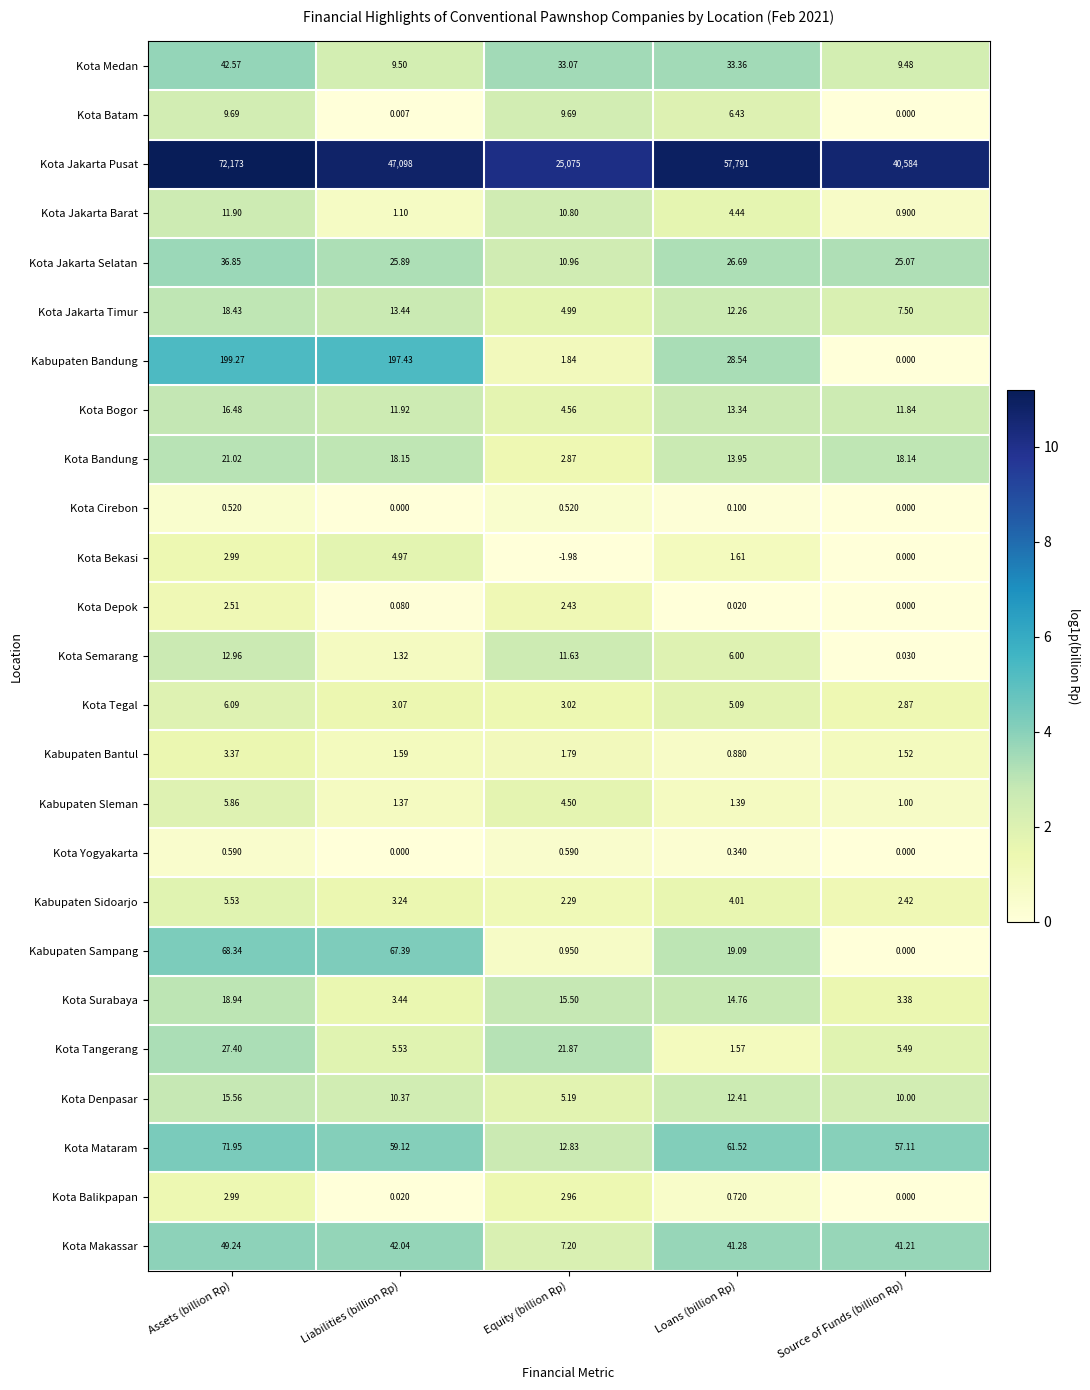

At which category is the sum across all series the highest?

Assets (billion Rp)